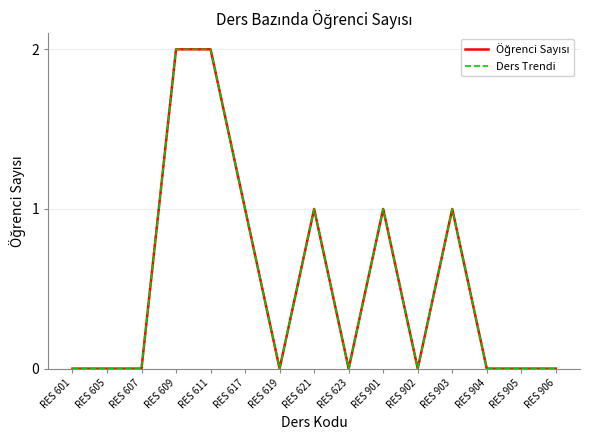

Where is Öğrenci Sayısı nearest to the value 1?

RES 617